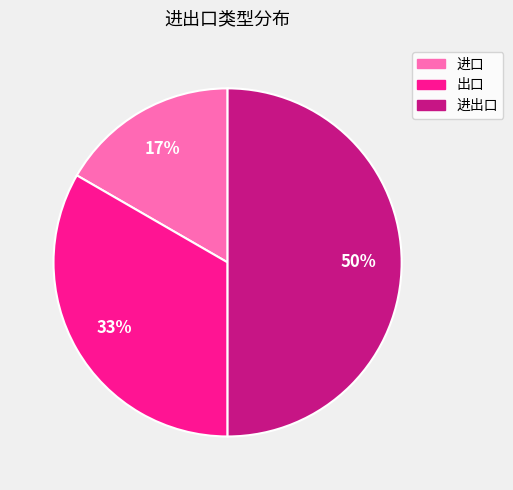

Between 进出口 and 进口, which is larger?

进出口